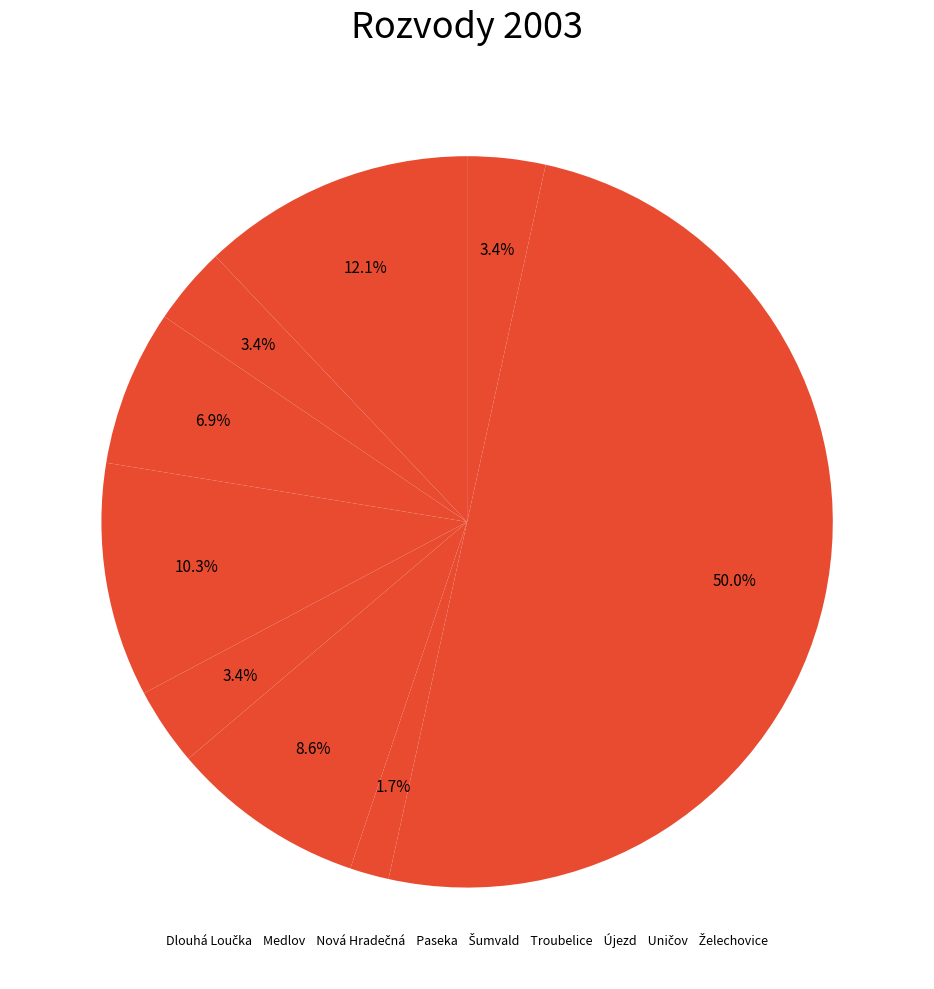

How many segments does this pie chart have?

9